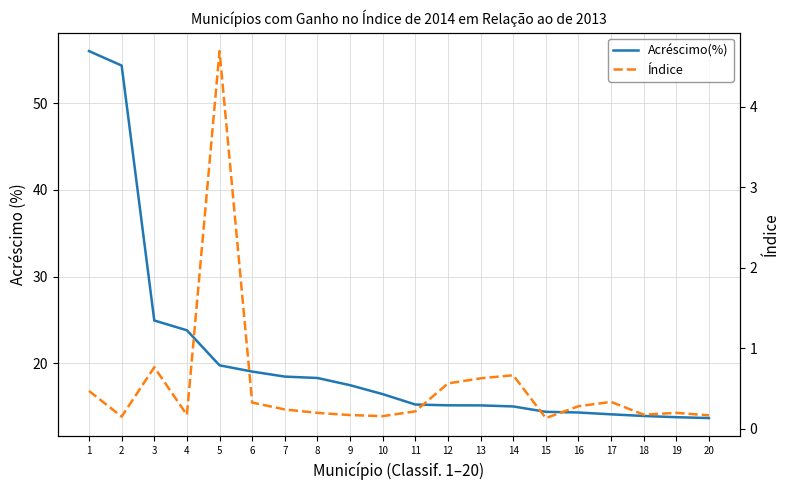

True or false: Acréscimo(%) and Índice cross at least once.

False